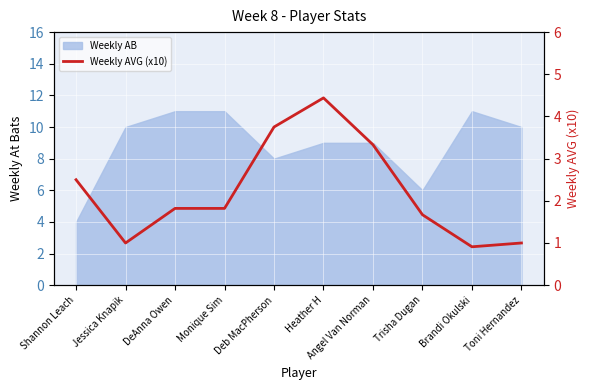

How many points are higher than both their immediate neighbors (excluding endpoints)?

1